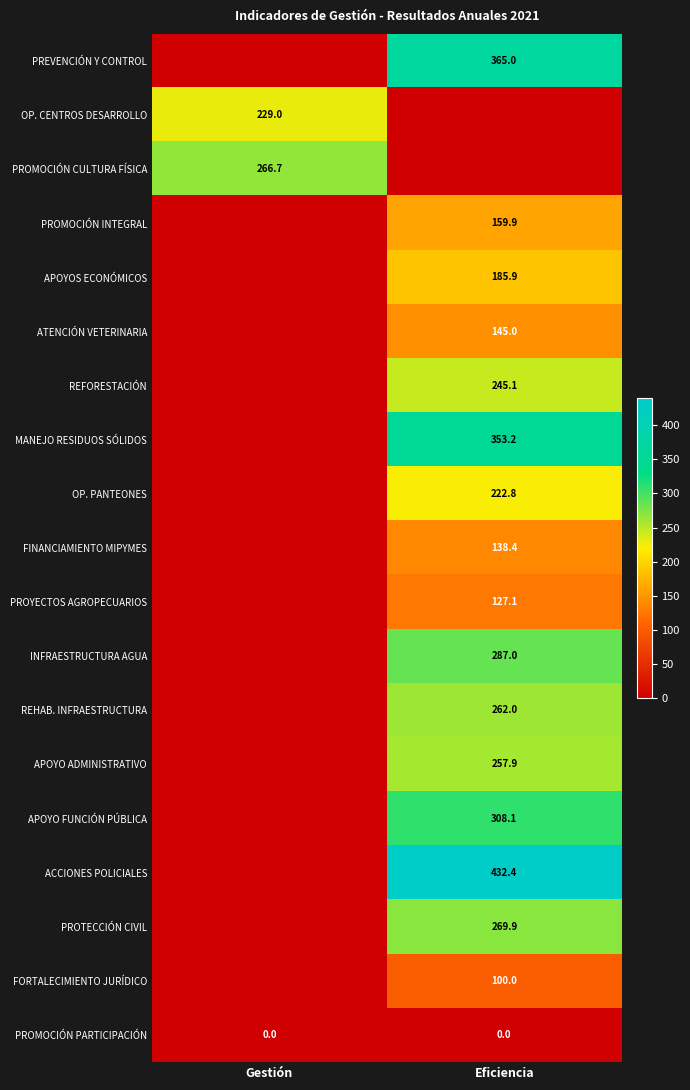

The value of FINANCIAMIENTO MIPYMES at Eficiencia is 40.9. True or false?

False